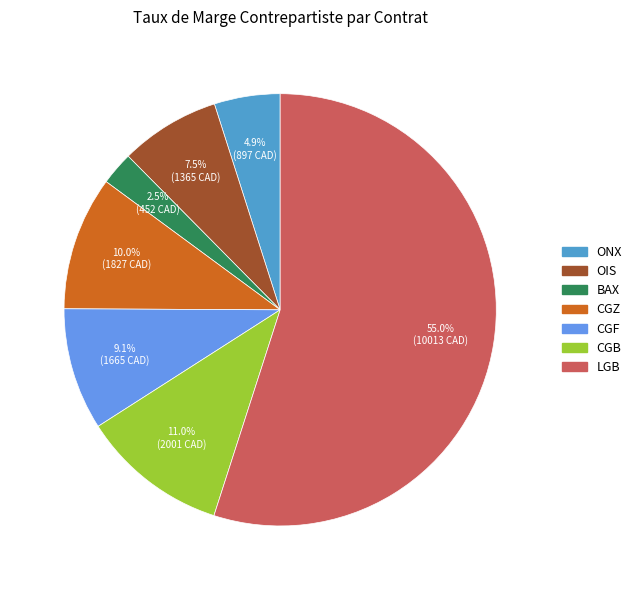

Which category has the biggest portion of the pie?

LGB